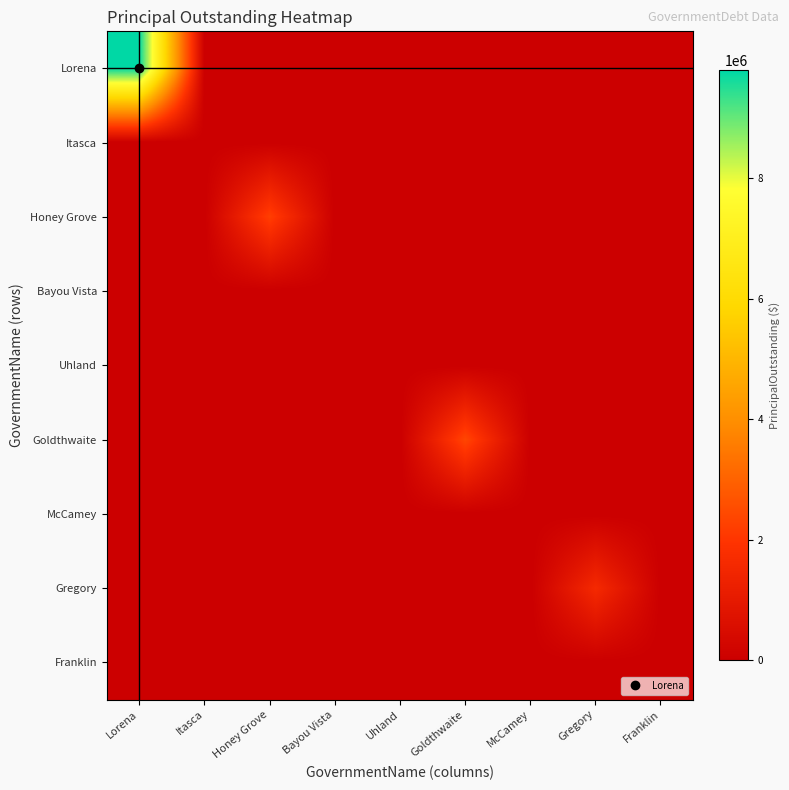

Reading right to left, transcribe all the data shown in this chart.

Lorena: Franklin=0	Gregory=0	McCamey=0	Goldthwaite=0	Uhland=0	Bayou Vista=0	Honey Grove=0	Itasca=0	Lorena=9785000
Itasca: Franklin=0	Gregory=0	McCamey=0	Goldthwaite=0	Uhland=0	Bayou Vista=0	Honey Grove=0	Itasca=0	Lorena=0
Honey Grove: Franklin=0	Gregory=0	McCamey=0	Goldthwaite=0	Uhland=0	Bayou Vista=0	Honey Grove=2220000	Itasca=0	Lorena=0
Bayou Vista: Franklin=0	Gregory=0	McCamey=0	Goldthwaite=0	Uhland=0	Bayou Vista=0	Honey Grove=0	Itasca=0	Lorena=0
Uhland: Franklin=0	Gregory=0	McCamey=0	Goldthwaite=0	Uhland=0	Bayou Vista=0	Honey Grove=0	Itasca=0	Lorena=0
Goldthwaite: Franklin=0	Gregory=0	McCamey=0	Goldthwaite=2380000	Uhland=0	Bayou Vista=0	Honey Grove=0	Itasca=0	Lorena=0
McCamey: Franklin=0	Gregory=0	McCamey=0	Goldthwaite=0	Uhland=0	Bayou Vista=0	Honey Grove=0	Itasca=0	Lorena=0
Gregory: Franklin=0	Gregory=1606000	McCamey=0	Goldthwaite=0	Uhland=0	Bayou Vista=0	Honey Grove=0	Itasca=0	Lorena=0
Franklin: Franklin=0	Gregory=0	McCamey=0	Goldthwaite=0	Uhland=0	Bayou Vista=0	Honey Grove=0	Itasca=0	Lorena=0